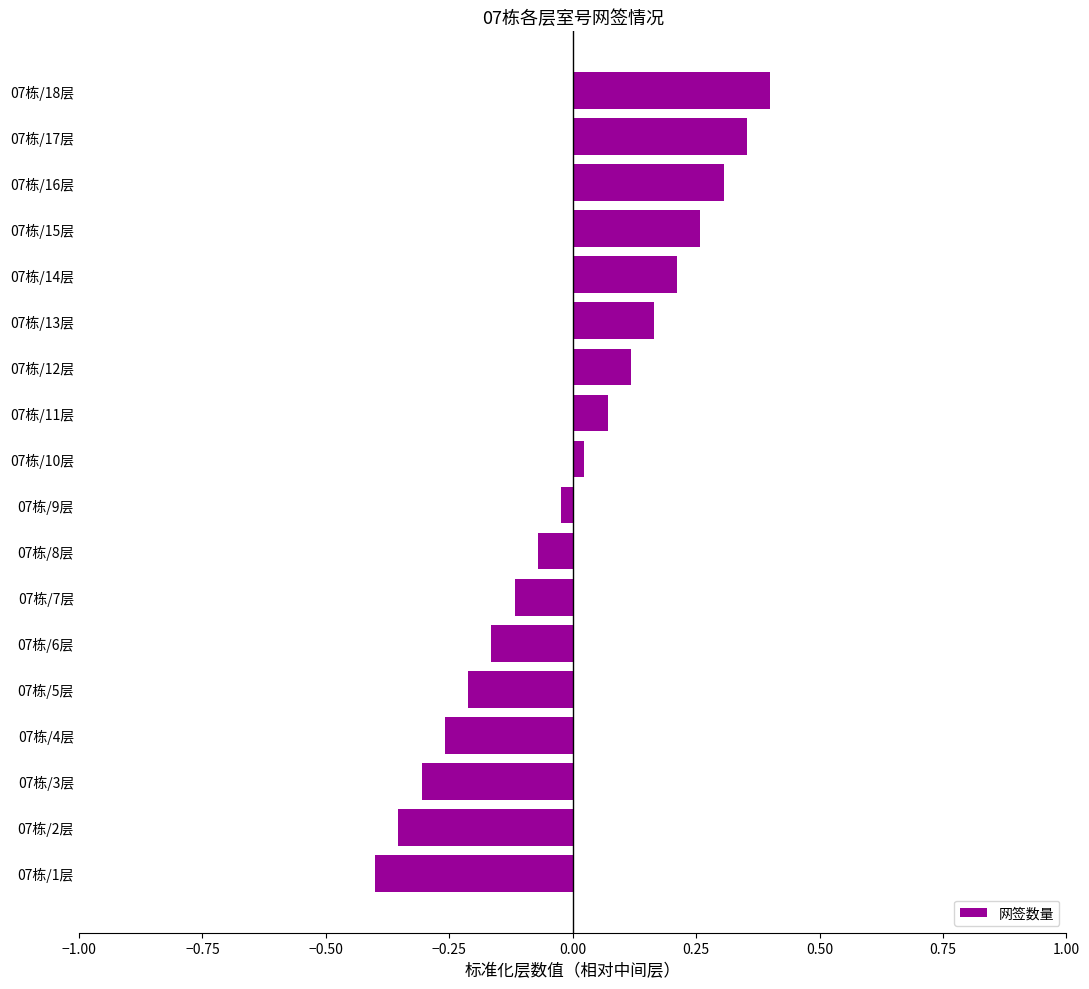

Is it true that the value at 07栋/13层 is 0.2?

True